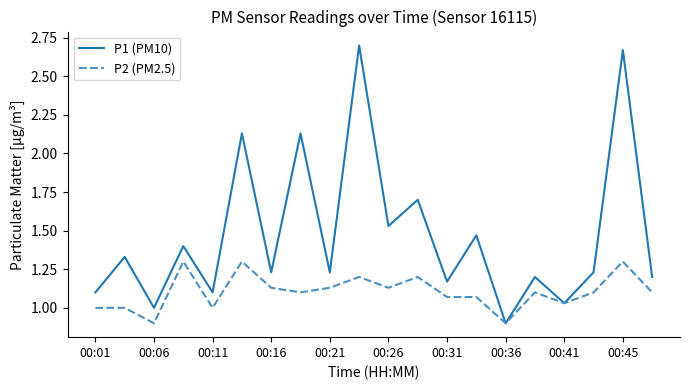

List the series in order of their peak value, highest first.

P1 (PM10), P2 (PM2.5)